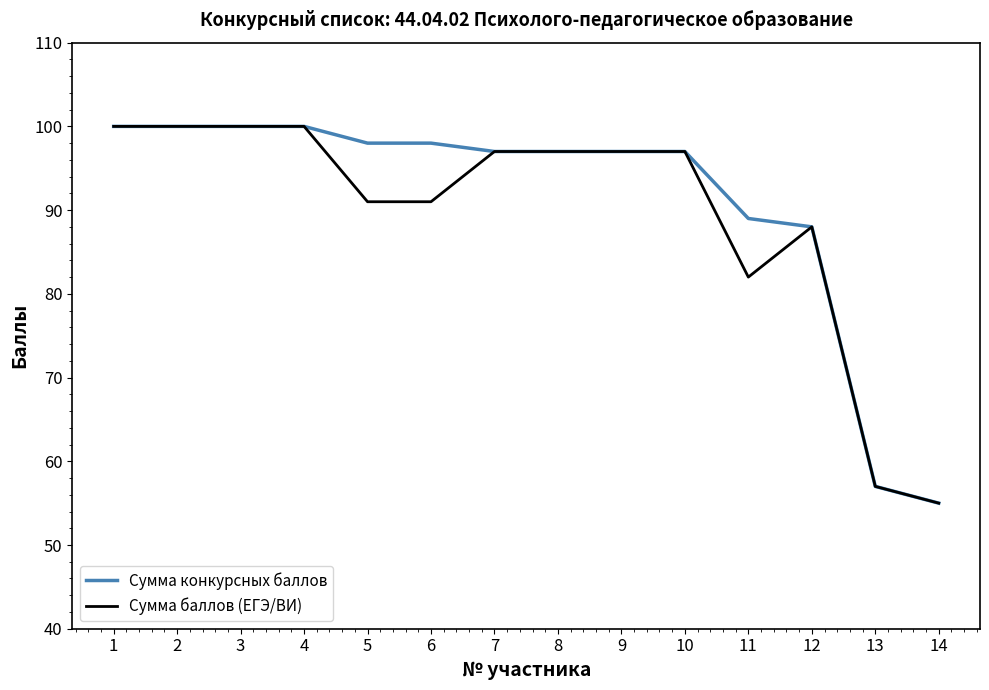

Rank the series by their average value, from highest to lowest.

Сумма конкурсных баллов, Сумма баллов (ЕГЭ/ВИ)